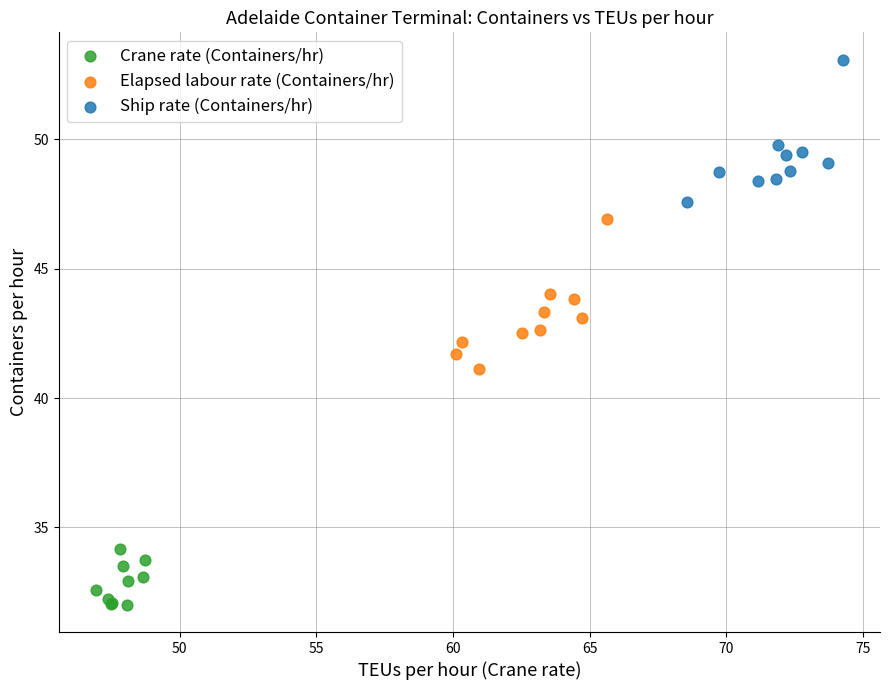

Which series has the largest Y range (max minus min)?

Elapsed labour rate (Containers/hr)